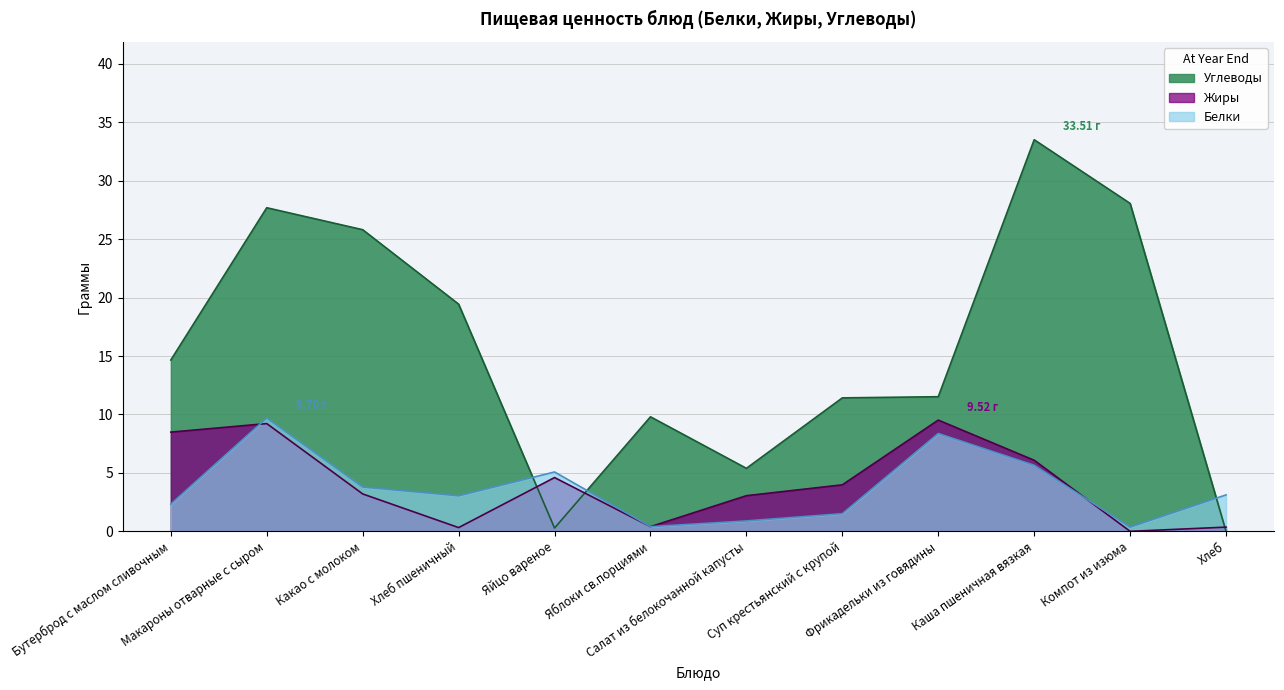

What is the difference between the Жиры values at Фрикадельки из говядины and Какао с молоком?

6.3